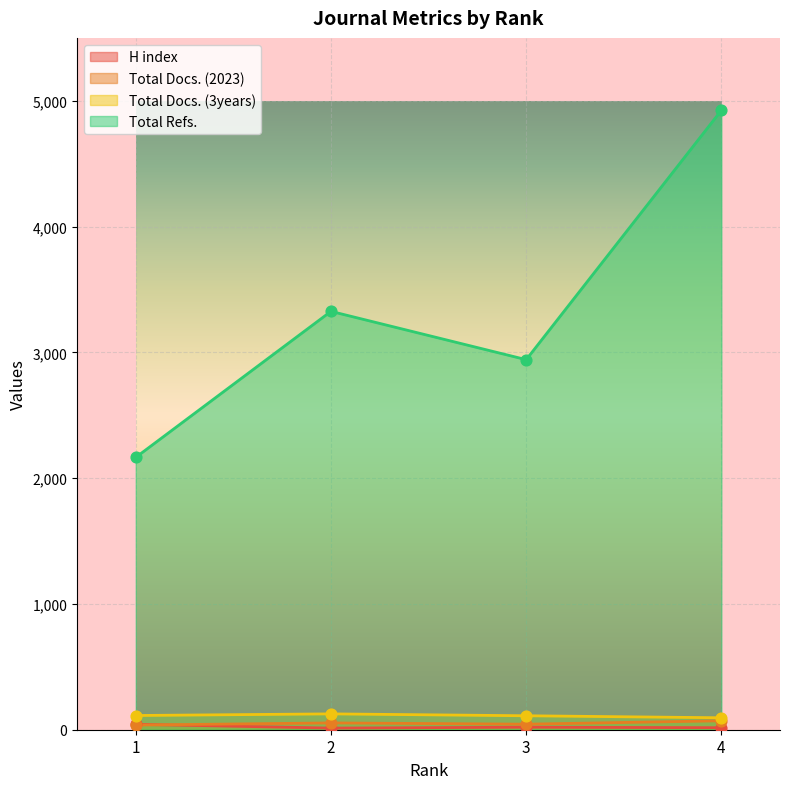

At how many categories does at least one series exceed 2180?

3